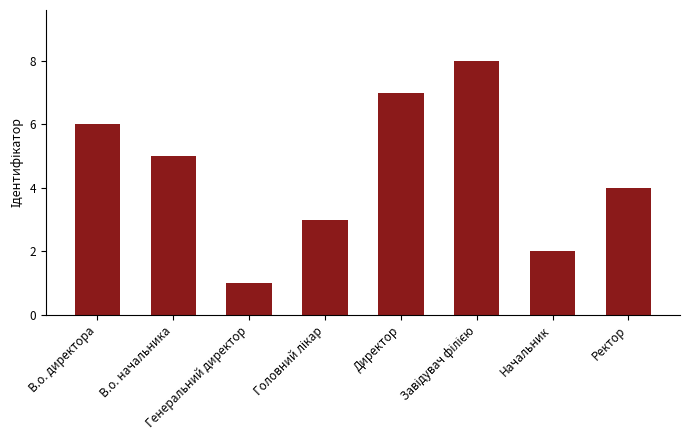

What is the change in value from В.о. директора to Генеральний директор?

-5